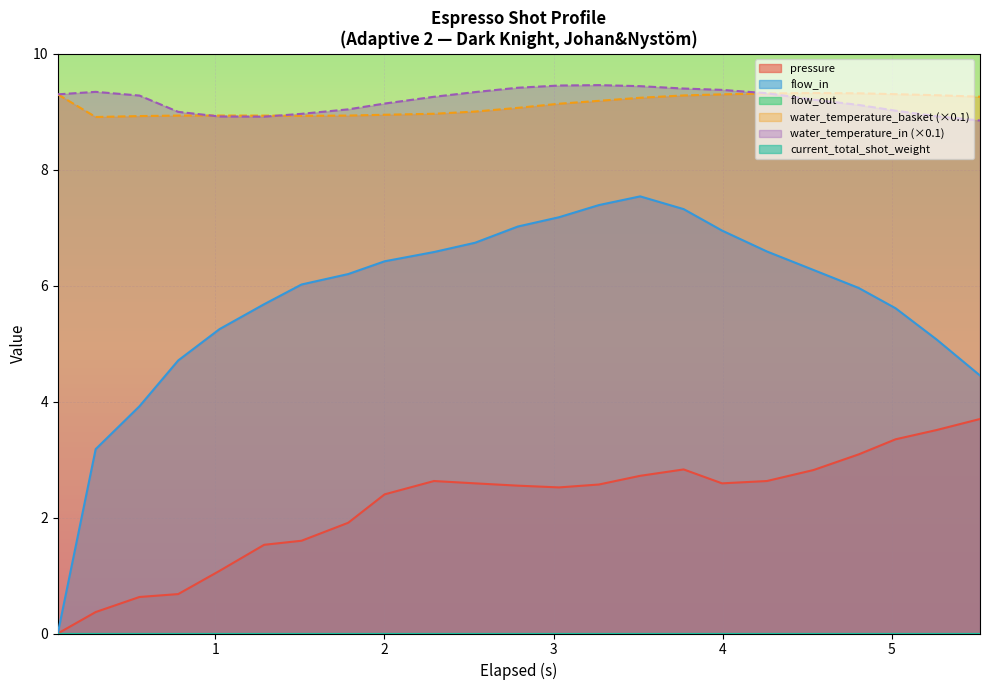

Reading left to right, extract all data points from this chart.

pressure: 0.0	0.4	0.6	0.7	1.1	1.5	1.6	1.9	2.4	2.6	2.6	2.5	2.5	2.6	2.7	2.8	2.6	2.6	2.8	3.1	3.4	3.5	3.7
flow_in: 0.0	3.2	3.9	4.7	5.2	5.7	6.0	6.2	6.4	6.6	6.7	7.0	7.2	7.4	7.5	7.3	7.0	6.6	6.3	6.0	5.6	5.1	4.5
water_temperature_basket: 9.3	8.9	8.9	8.9	8.9	8.9	8.9	8.9	8.9	9.0	9.0	9.1	9.1	9.2	9.2	9.3	9.3	9.3	9.3	9.3	9.3	9.3	9.3
water_temperature_in: 9.3	9.3	9.3	9.0	8.9	8.9	9.0	9.0	9.1	9.3	9.3	9.4	9.5	9.5	9.4	9.4	9.4	9.3	9.2	9.1	9.0	8.9	8.8